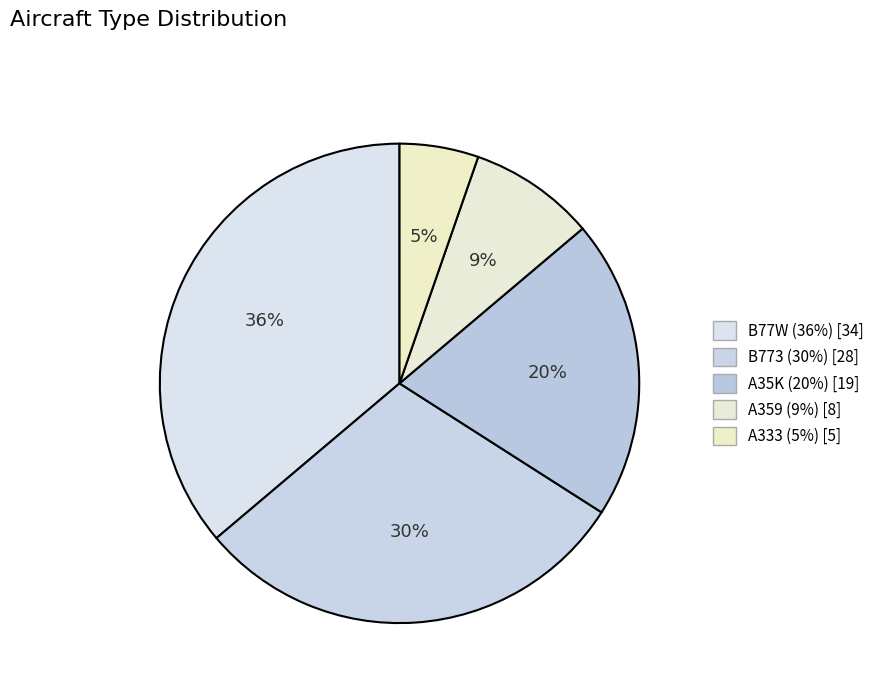

Is B773 the majority of the pie?

No